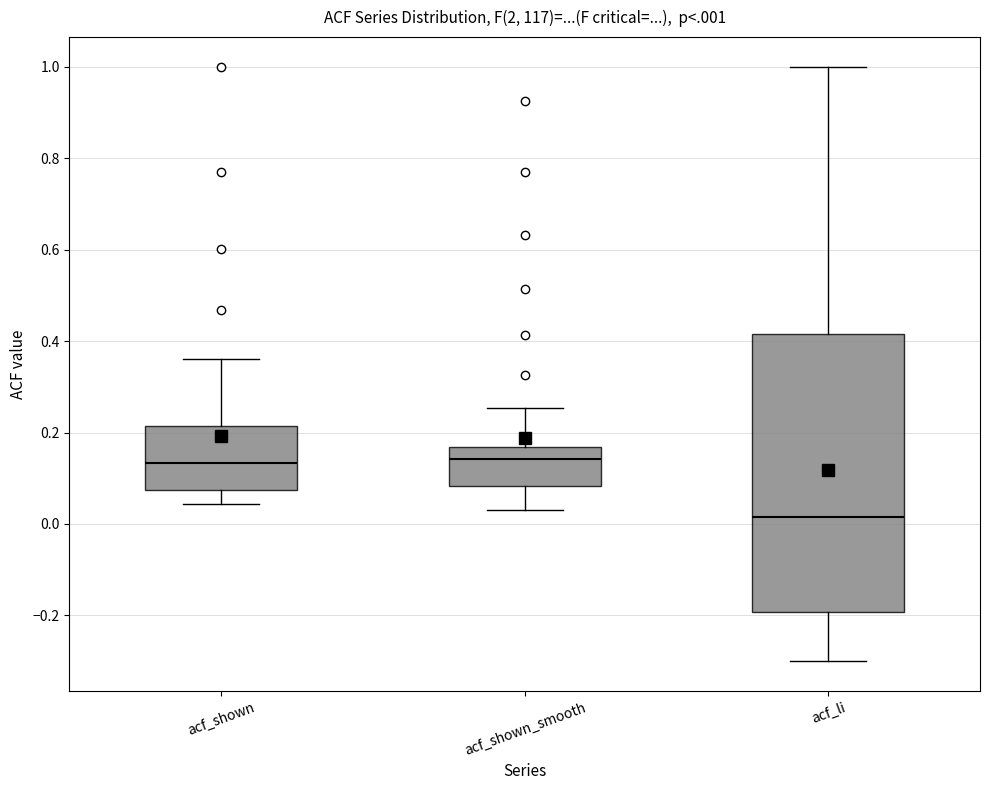

Comparing the boxes themselves (not the whiskers), which one is the tallest?

acf_li